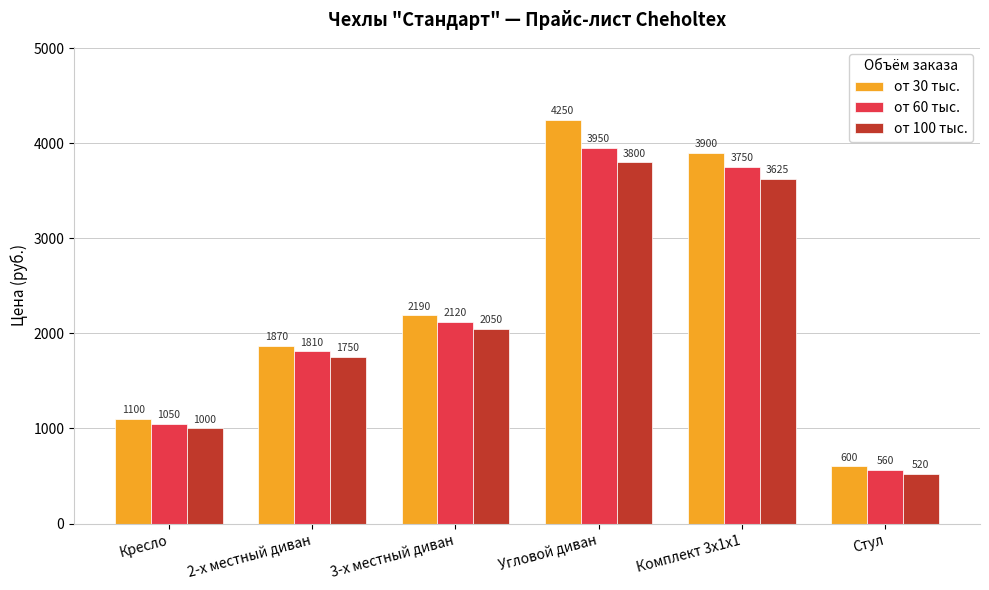

Are the bars horizontal?

No